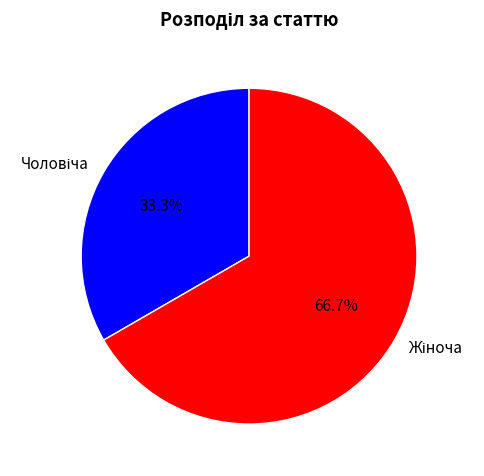

Is there a majority slice in this chart?

Yes